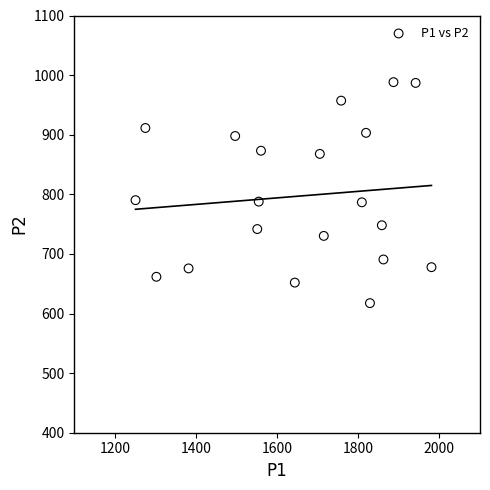

What is the range of Y values (max minus min)?

370.8